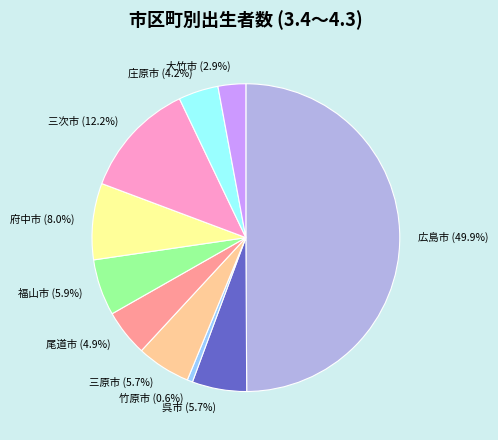

Which slice is the largest?

広島市